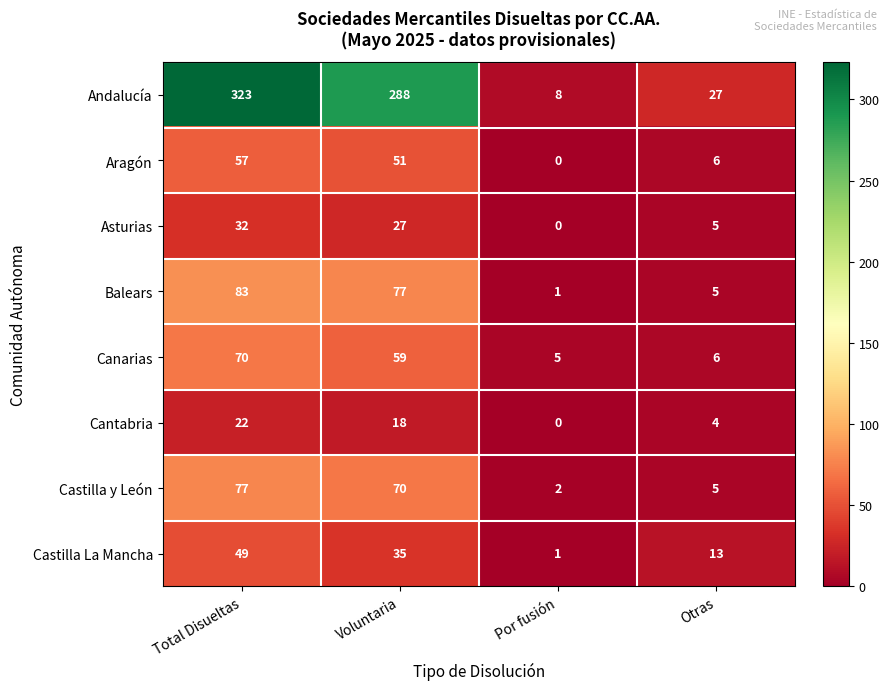

The value of Castilla La Mancha at Voluntaria is 35. True or false?

True